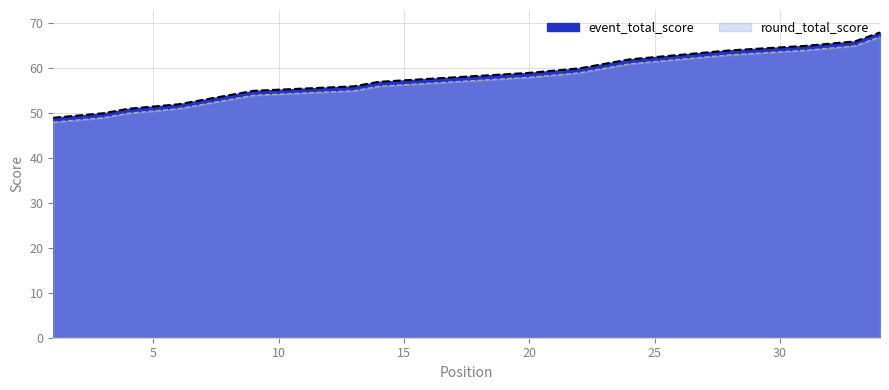

Between 13 and 33, which is larger?

33